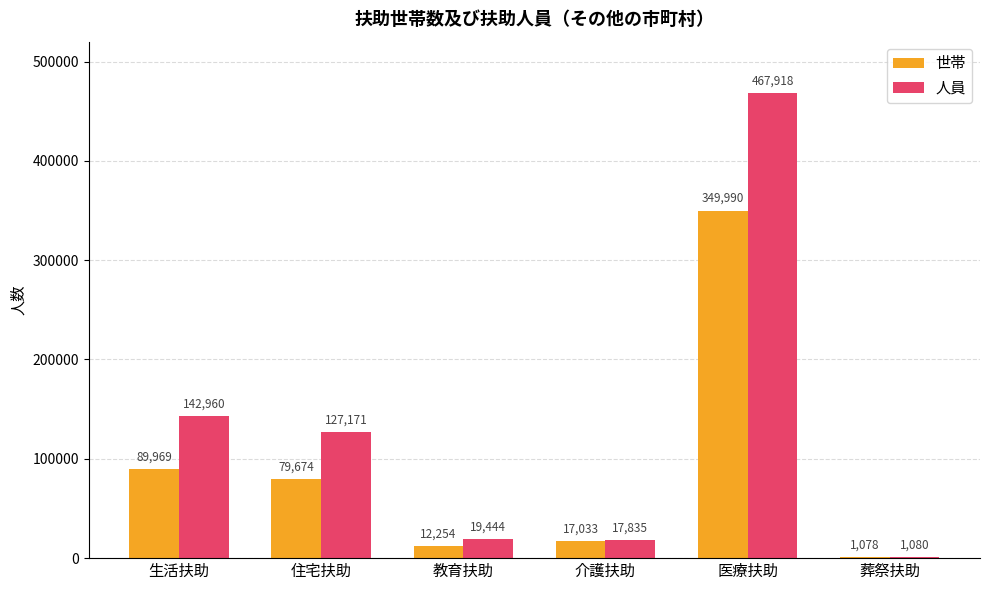

Between 住宅扶助 and 医療扶助, which series saw the biggest shift?

人員